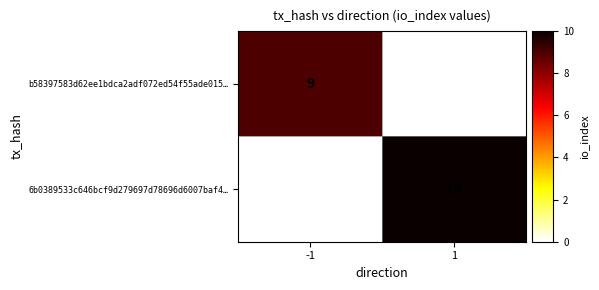

The value of b58397583d62ee1bdca2adf072ed54f55ade015… at -1 is 15. True or false?

False